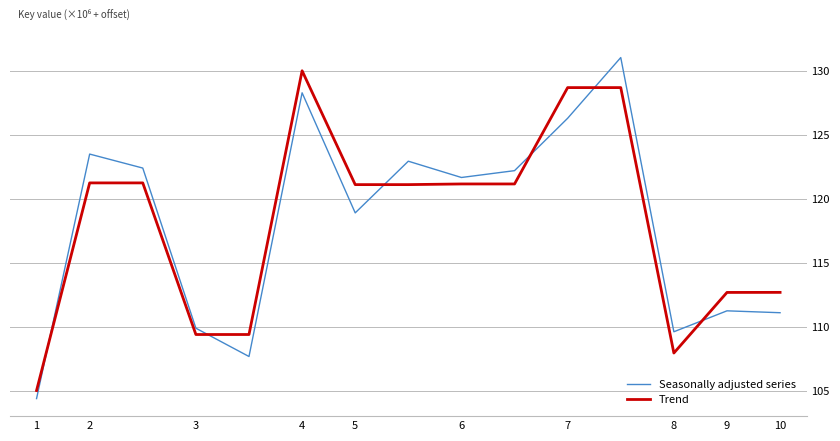

What is the maximum value shown in the chart?

131.0